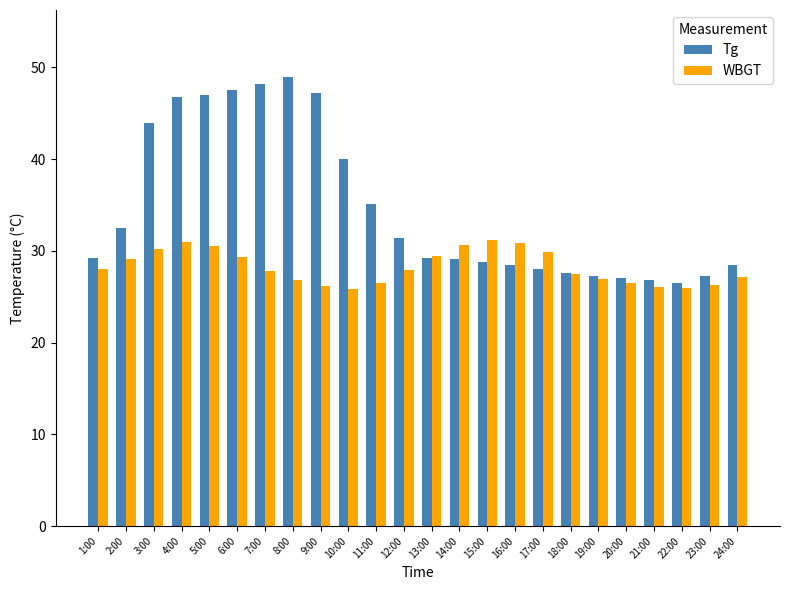

How many series are shown in this chart?

2